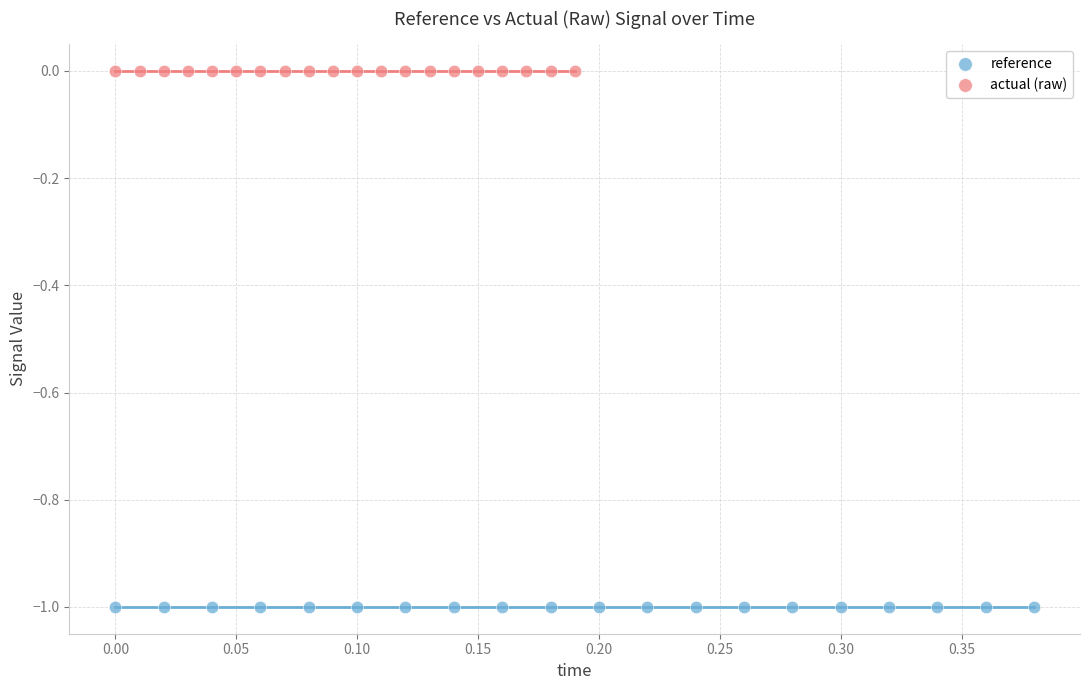

Which series contains the lowest Y value?

reference